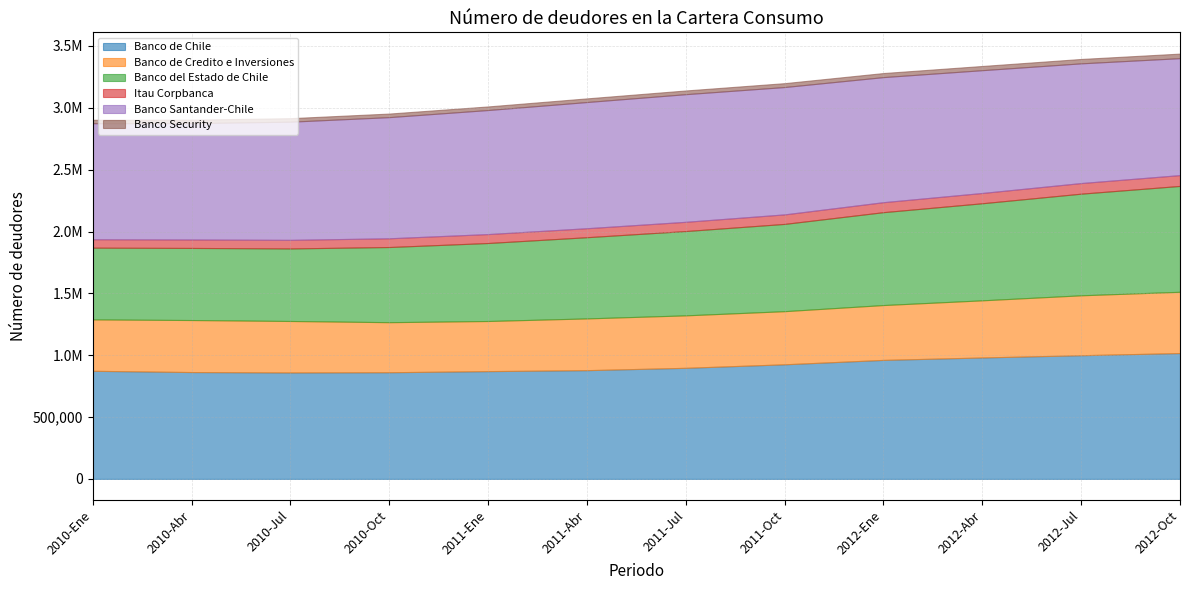

True or false: Itau Corpbanca and Banco de Credito e Inversiones cross at least once.

False